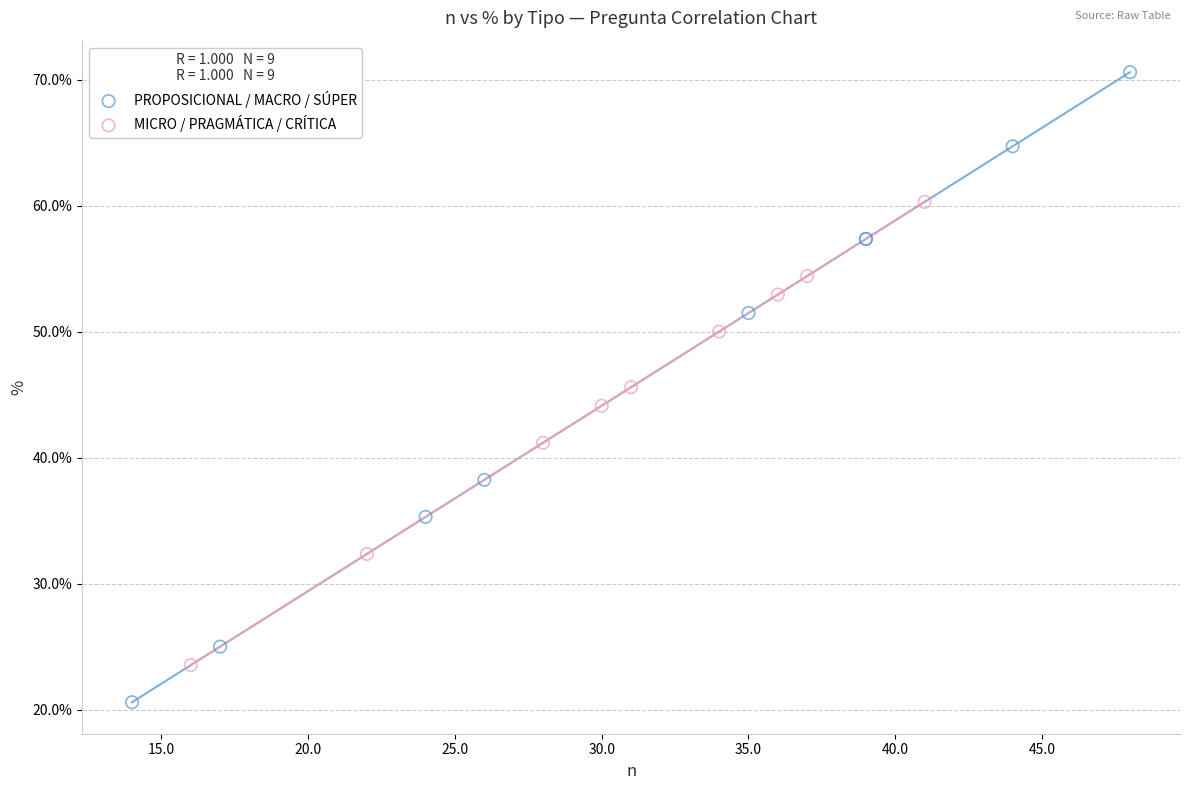

Which series has the widest spread of Y values?

PROPOSICIONAL / MACRO / SÚPER